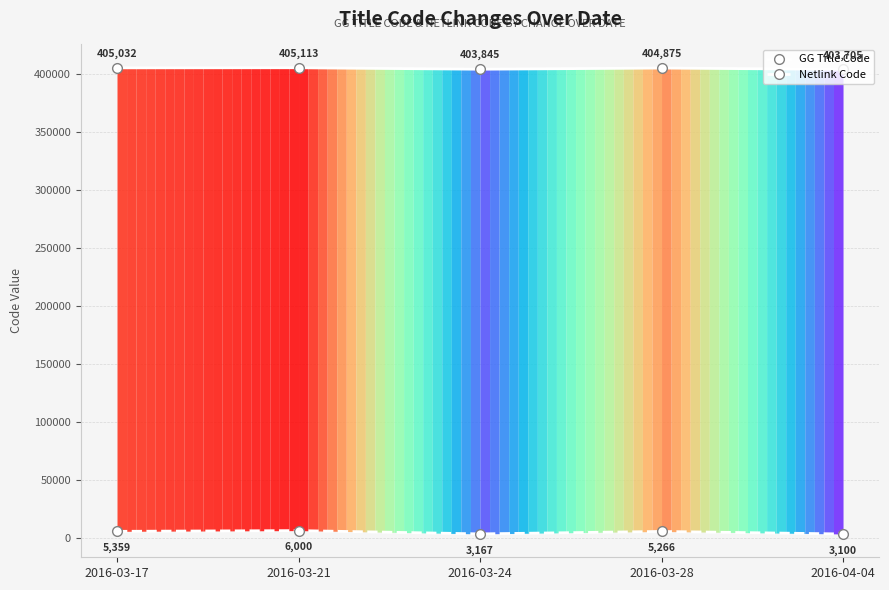

How many values in the Netlink Code series are below 5266?

2